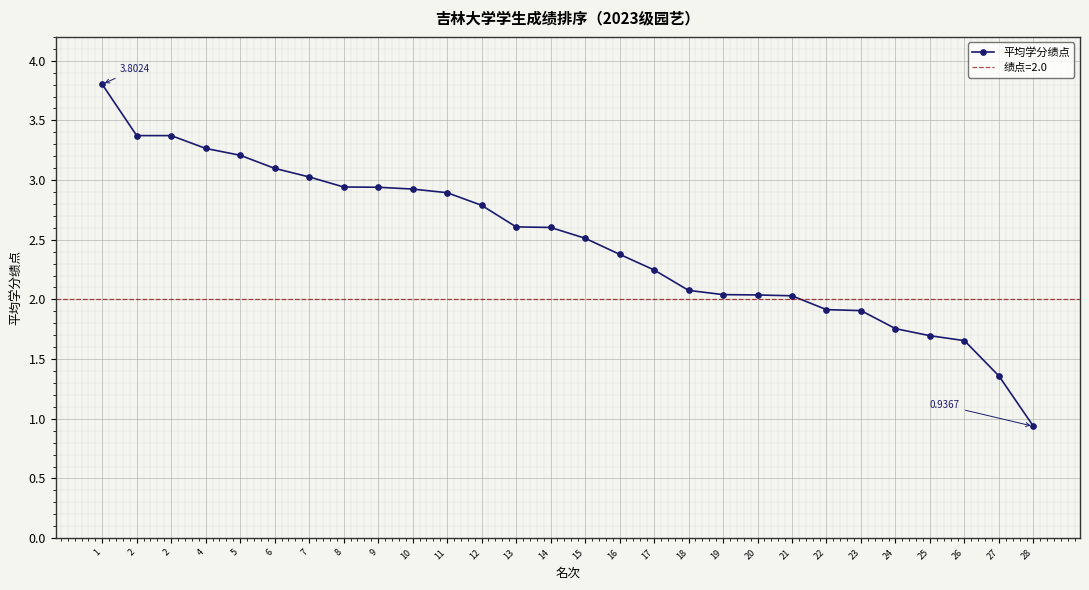

How many values are below 2?

7